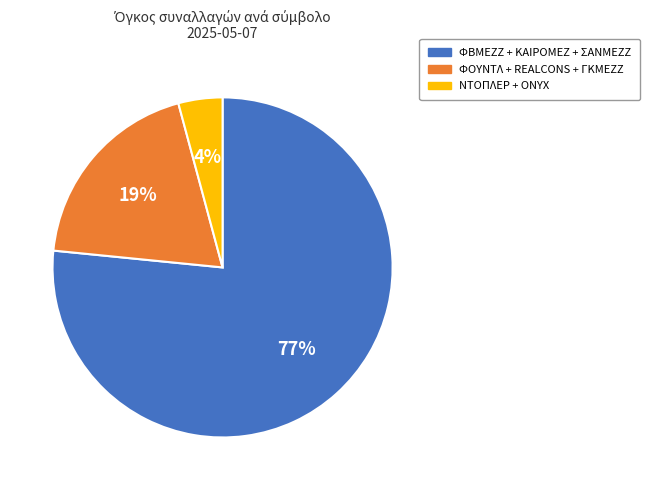

How many slices are in this pie chart?

3